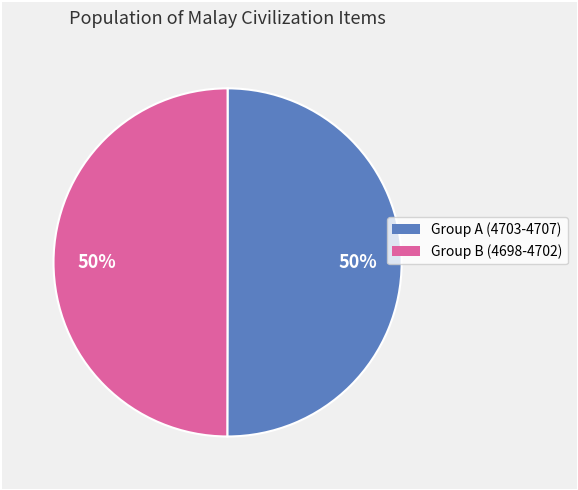

To the nearest percent, what is the average slice percentage?

50%